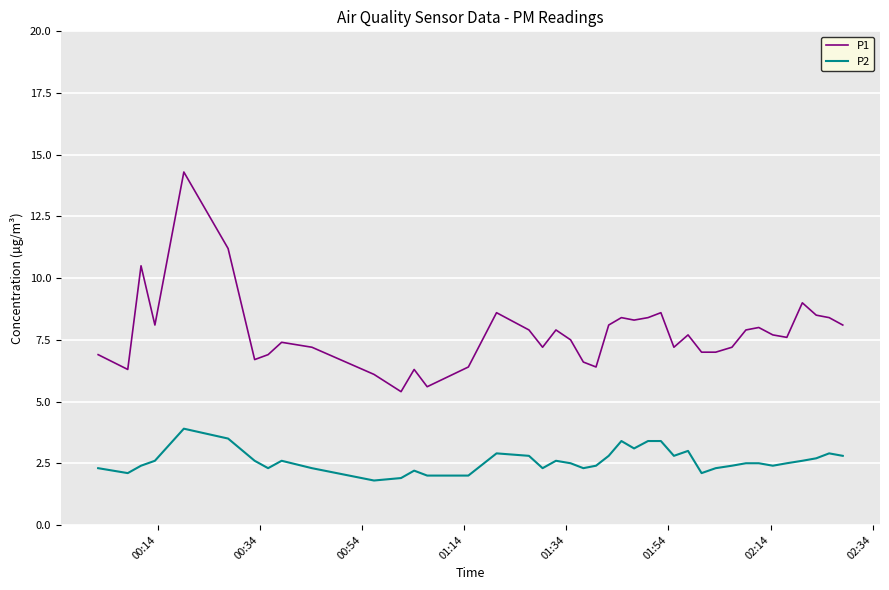

List the series in order of their peak value, highest first.

P1, P2